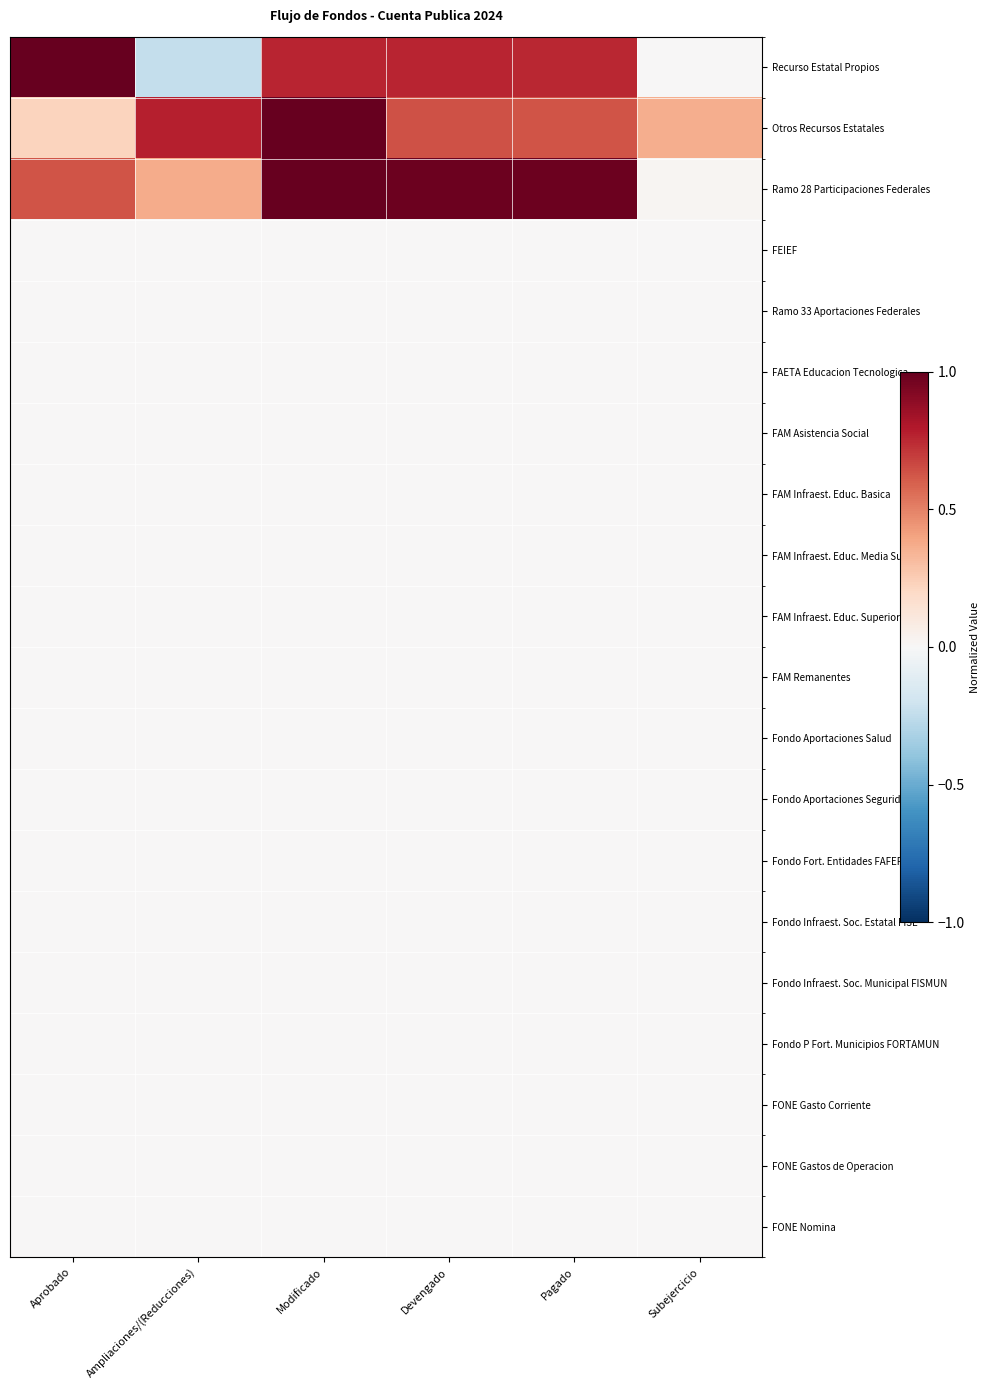

Which series has the largest total across all categories?

Ramo 28 Participaciones Federales